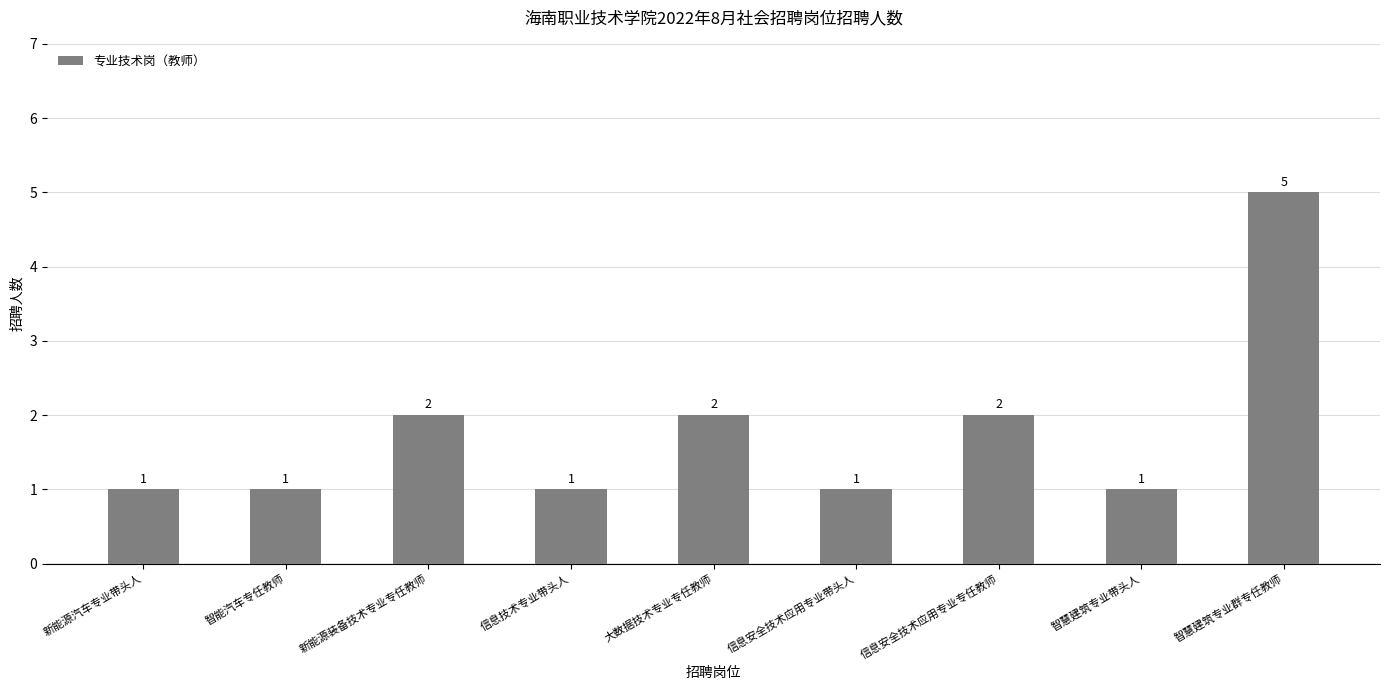

What is the difference between the maximum and minimum values?

4